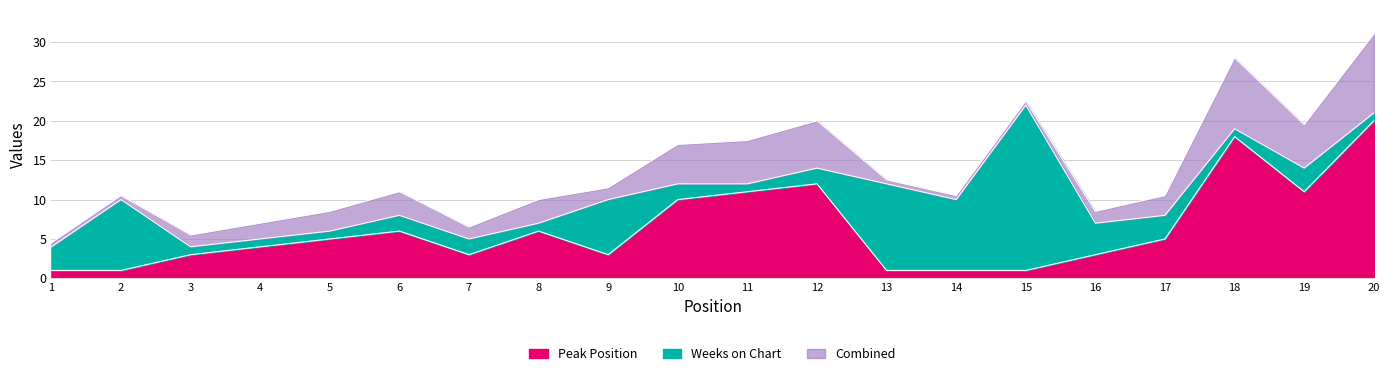

Where is the data nearest to the value 10?

10